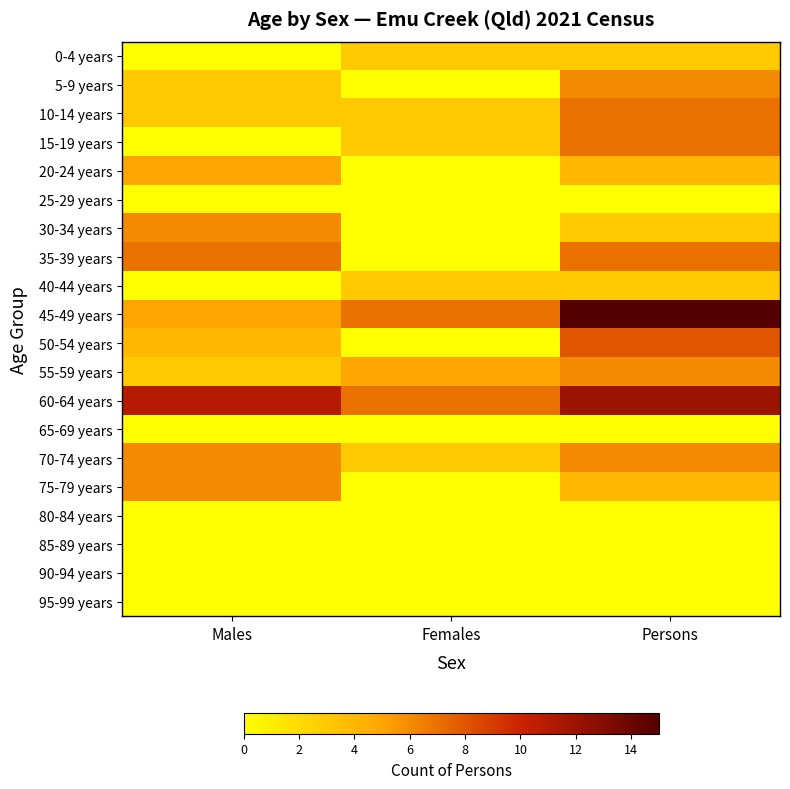

Reading left to right, what are all the values shown in this chart?

0-4 years: Males=0	Females=3	Persons=3
5-9 years: Males=3	Females=0	Persons=6
10-14 years: Males=3	Females=3	Persons=7
15-19 years: Males=0	Females=3	Persons=7
20-24 years: Males=5	Females=0	Persons=4
25-29 years: Males=0	Females=0	Persons=0
30-34 years: Males=6	Females=0	Persons=3
35-39 years: Males=7	Females=0	Persons=7
40-44 years: Males=0	Females=3	Persons=3
45-49 years: Males=5	Females=7	Persons=15
50-54 years: Males=4	Females=0	Persons=8
55-59 years: Males=3	Females=5	Persons=6
60-64 years: Males=11	Females=7	Persons=12
65-69 years: Males=0	Females=0	Persons=0
70-74 years: Males=6	Females=3	Persons=6
75-79 years: Males=6	Females=0	Persons=4
80-84 years: Males=0	Females=0	Persons=0
85-89 years: Males=0	Females=0	Persons=0
90-94 years: Males=0	Females=0	Persons=0
95-99 years: Males=0	Females=0	Persons=0